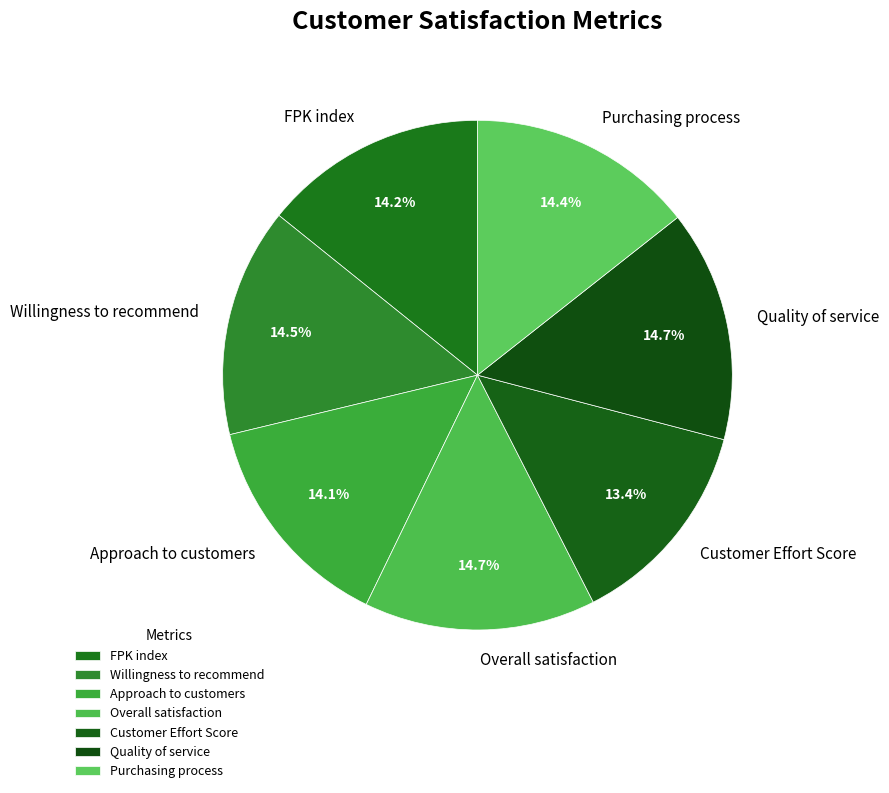

Is there any slice that represents more than half of the pie?

No